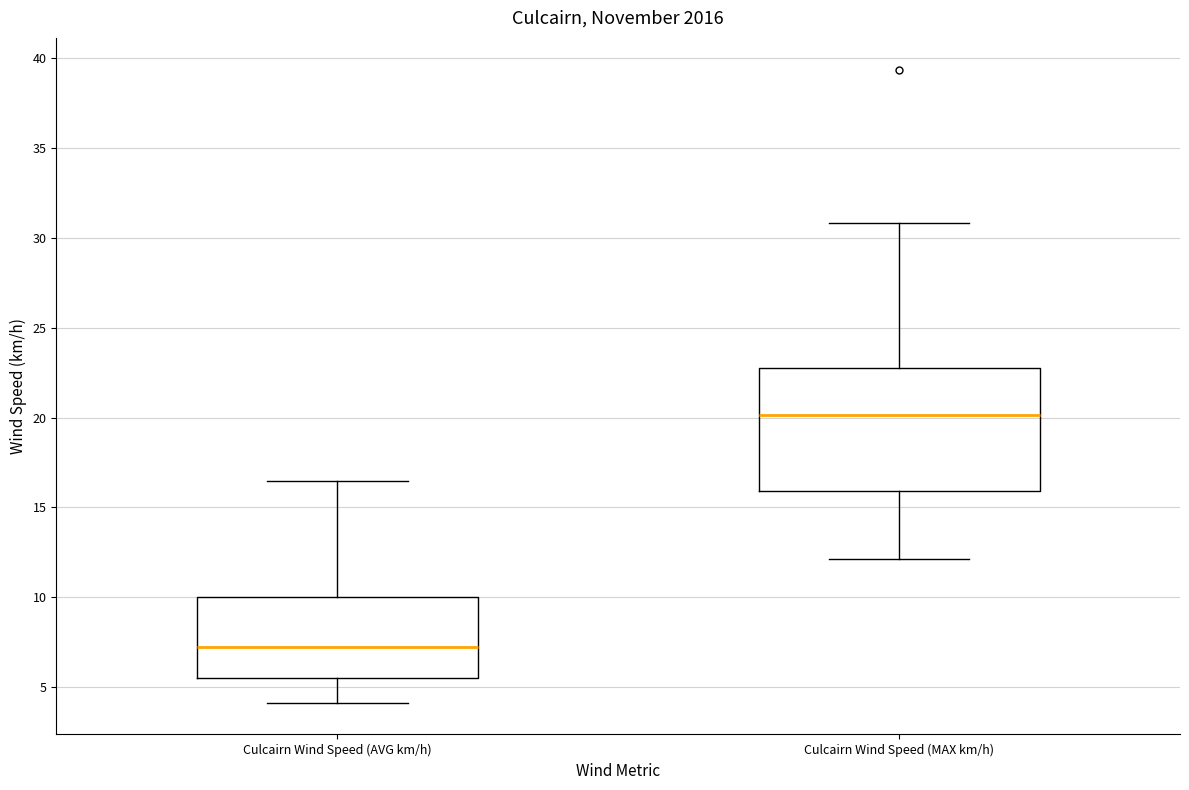

Comparing the boxes themselves (not the whiskers), which one is the tallest?

Culcairn Wind Speed (MAX km/h)